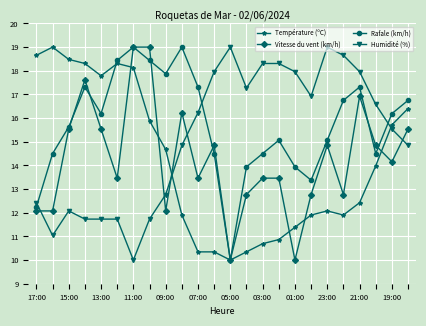

Which series ends up on top after the final intersection of Humidité (%) and Rafale (km/h)?

Rafale (km/h)